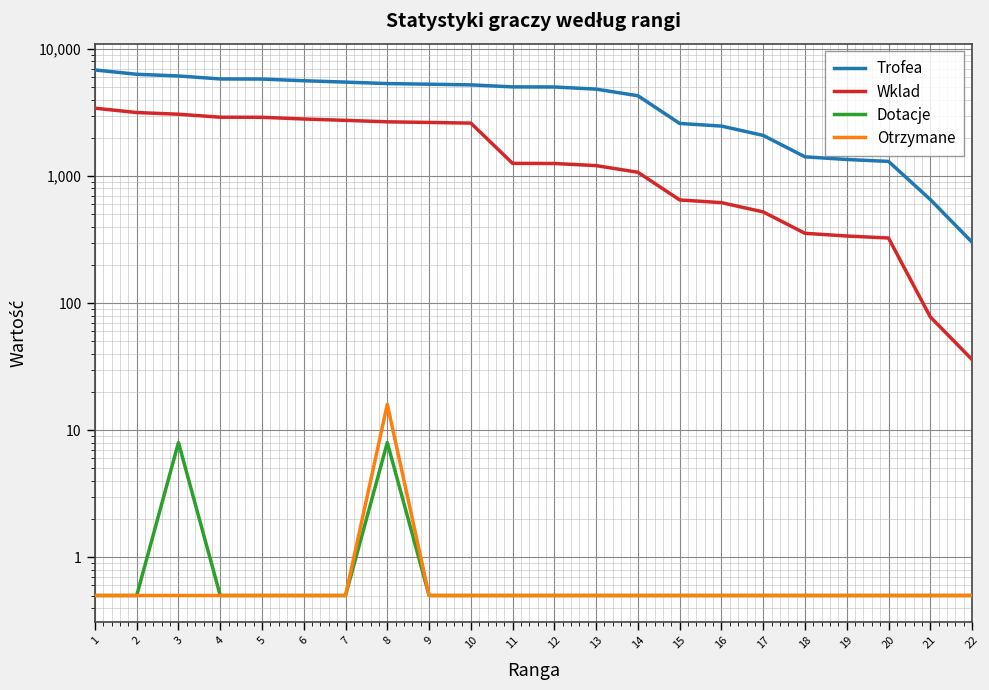

What are all the series names shown in the legend?

Trofea, Wklad, Dotacje, Otrzymane